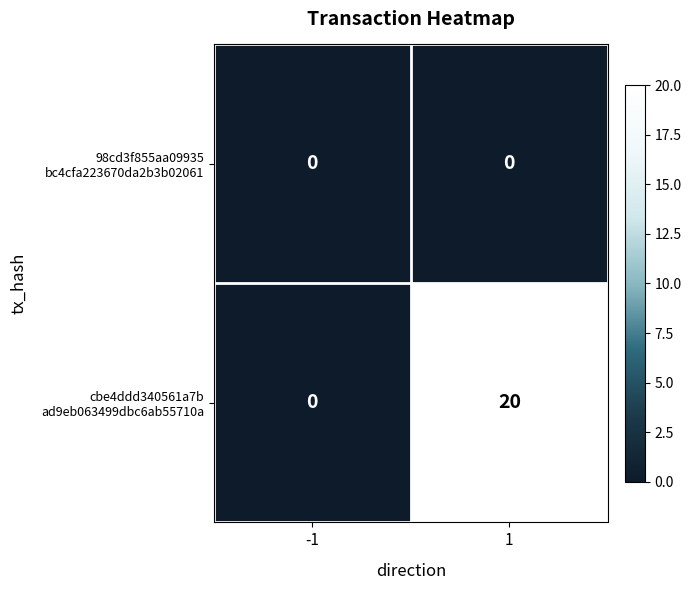

At how many categories does at least one series exceed 17?

1